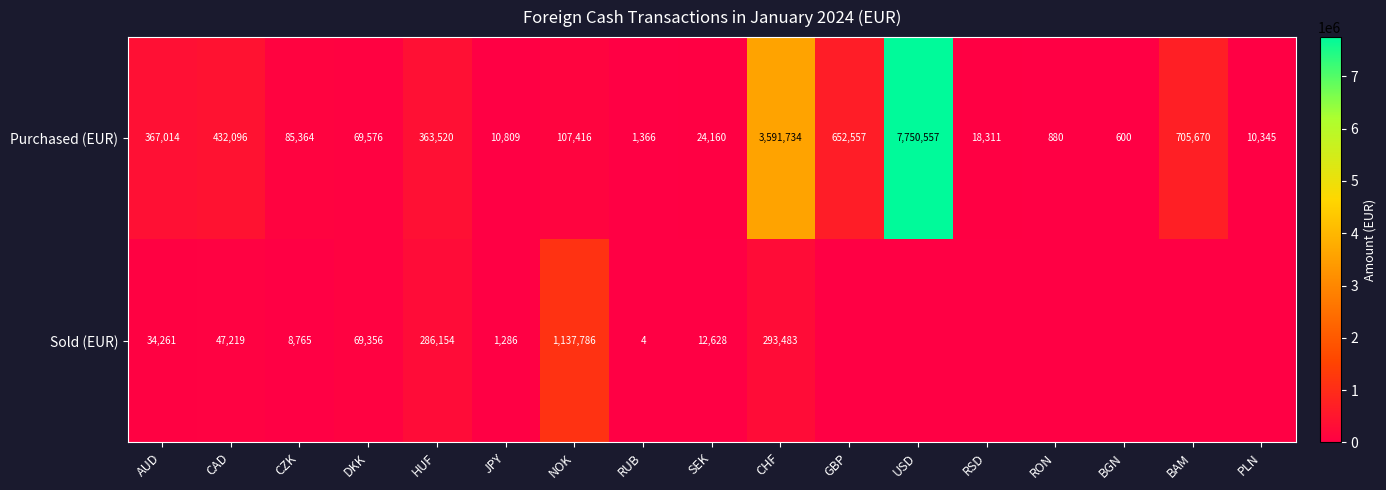

What is the approximate value of Purchased (EUR) at USD, to the nearest 100?

7750600